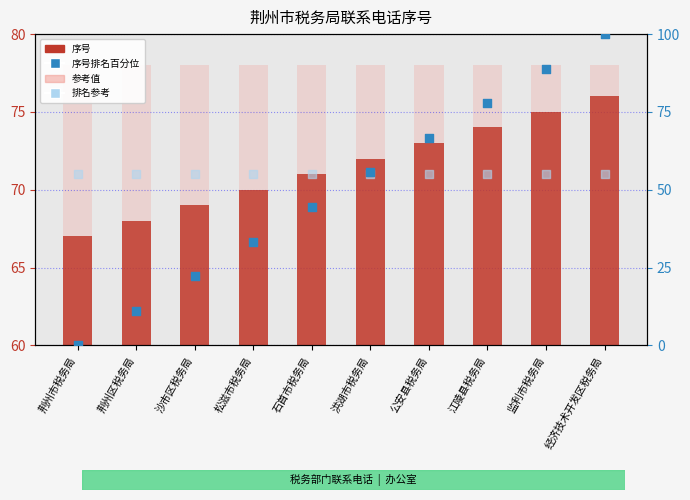

At which category is the sum across all series the highest?

经济技术开发区税务局